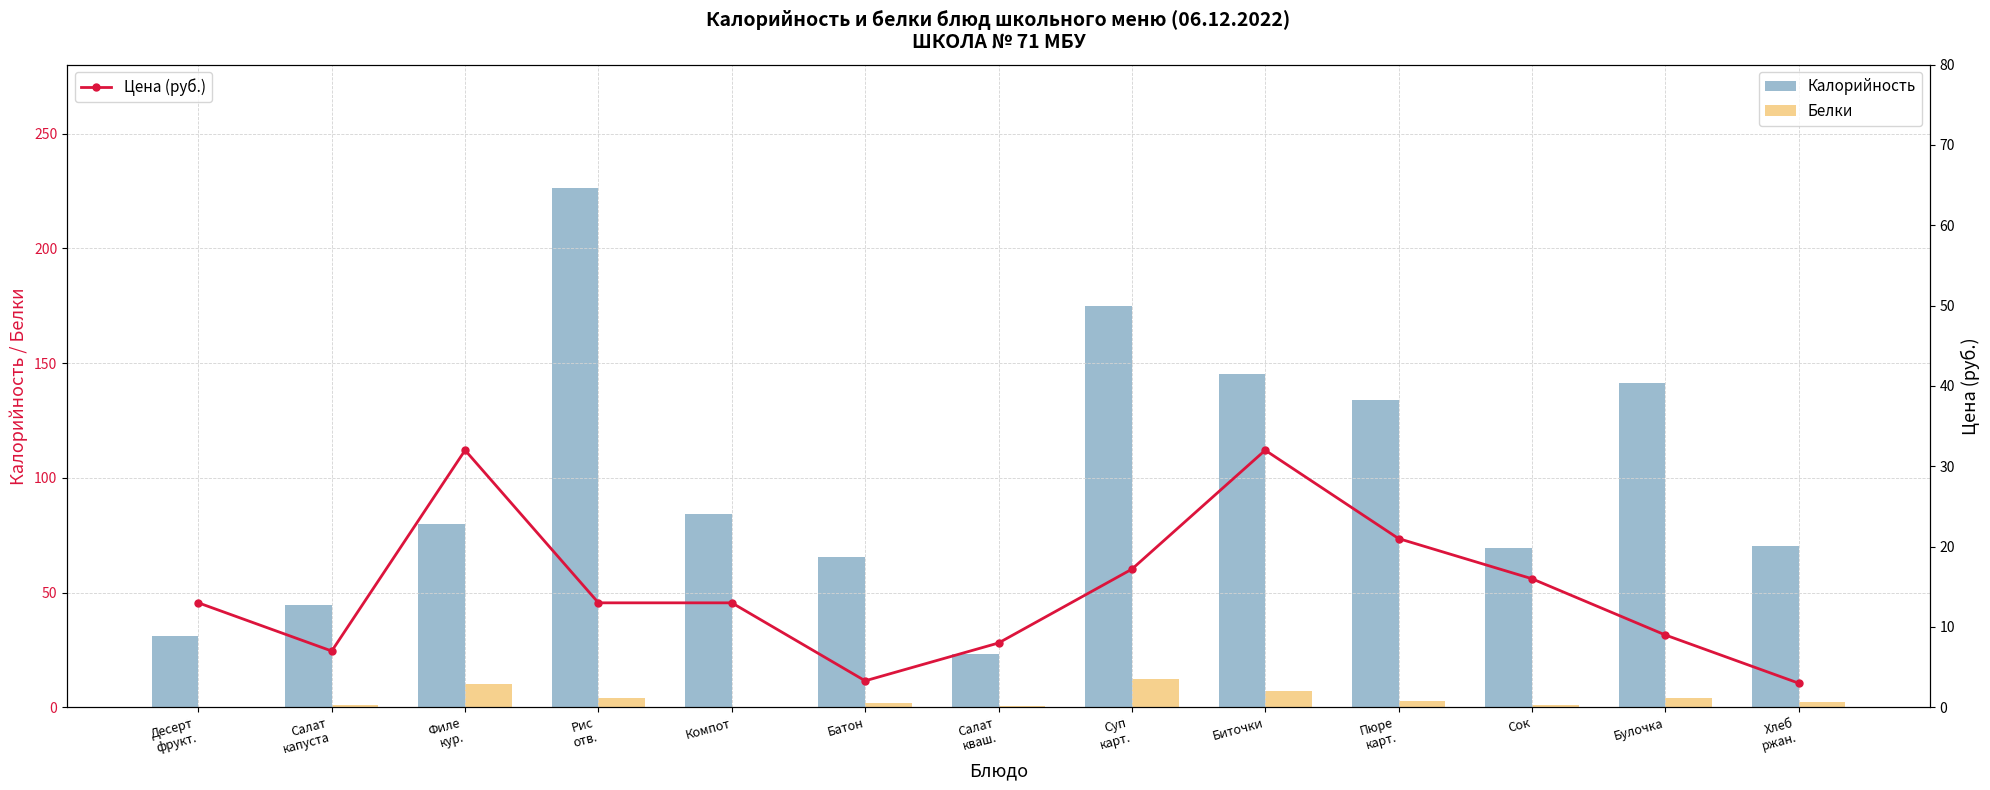

Reading right to left, transcribe all the data shown in this chart.

Калорийность: 70.3	141.1	69.3	134.0	145.4	174.9	23.1	65.7	84.4	226.1	79.9	44.6	31.1
Белки: 2.3	4.0	0.8	2.7	7.1	12.5	0.6	1.9	0.2	3.8	10.1	0.8	0.3
Цена (руб.): 3.0	9.0	16.0	21.0	32.0	17.2	8.0	3.3	13.0	13.0	32.0	7.0	13.0